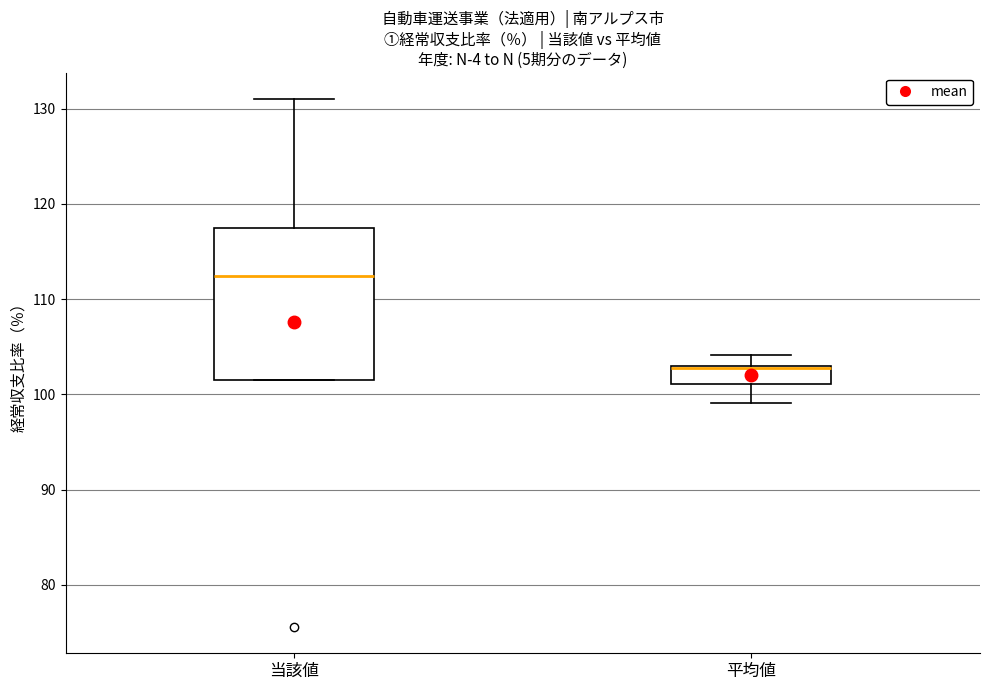

Reading left to right, transcribe this box plot: for each box, give where its median line is, the range the box spans, and where its two whiskers end, as read against the y-axis. The values are not printed on the chart, so give them approximately, as read against the axis.

当該値: median 112, box 102 to 118, whiskers 102 to 131
平均値: median 103 (drawn on the box's upper edge), box 101 to 103, whiskers 99 to 104